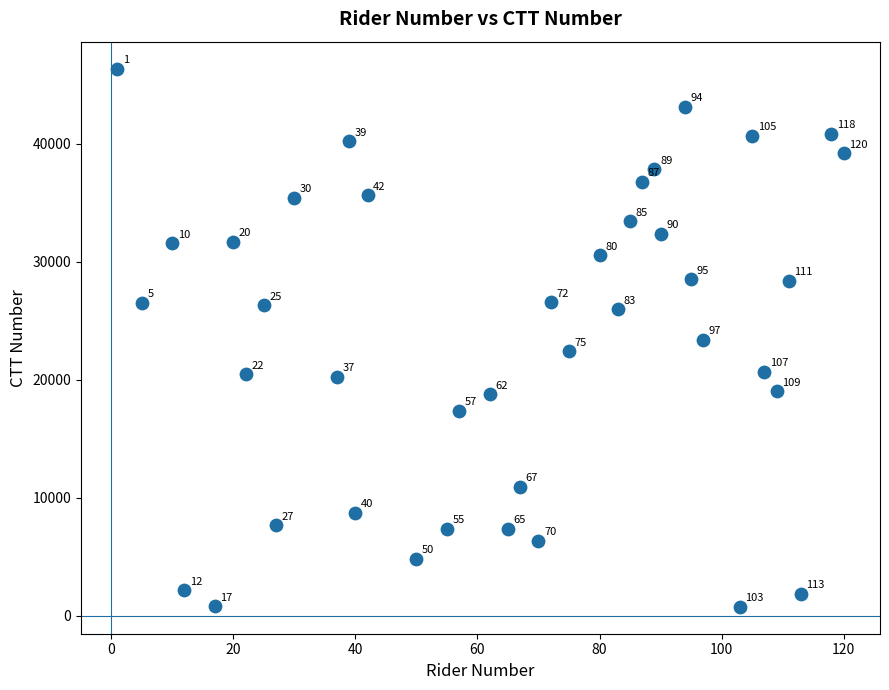

What Y value in the scatter plot is closest to 23550?

23367